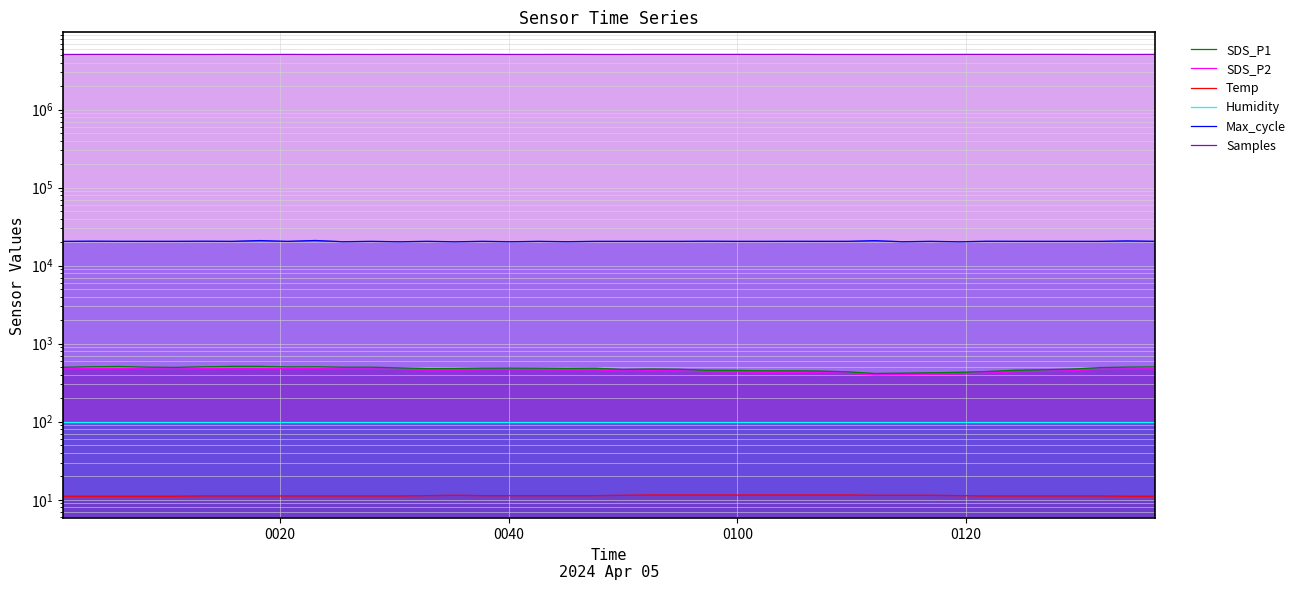

Where does the SDS_P2 series first go above 461?

0020